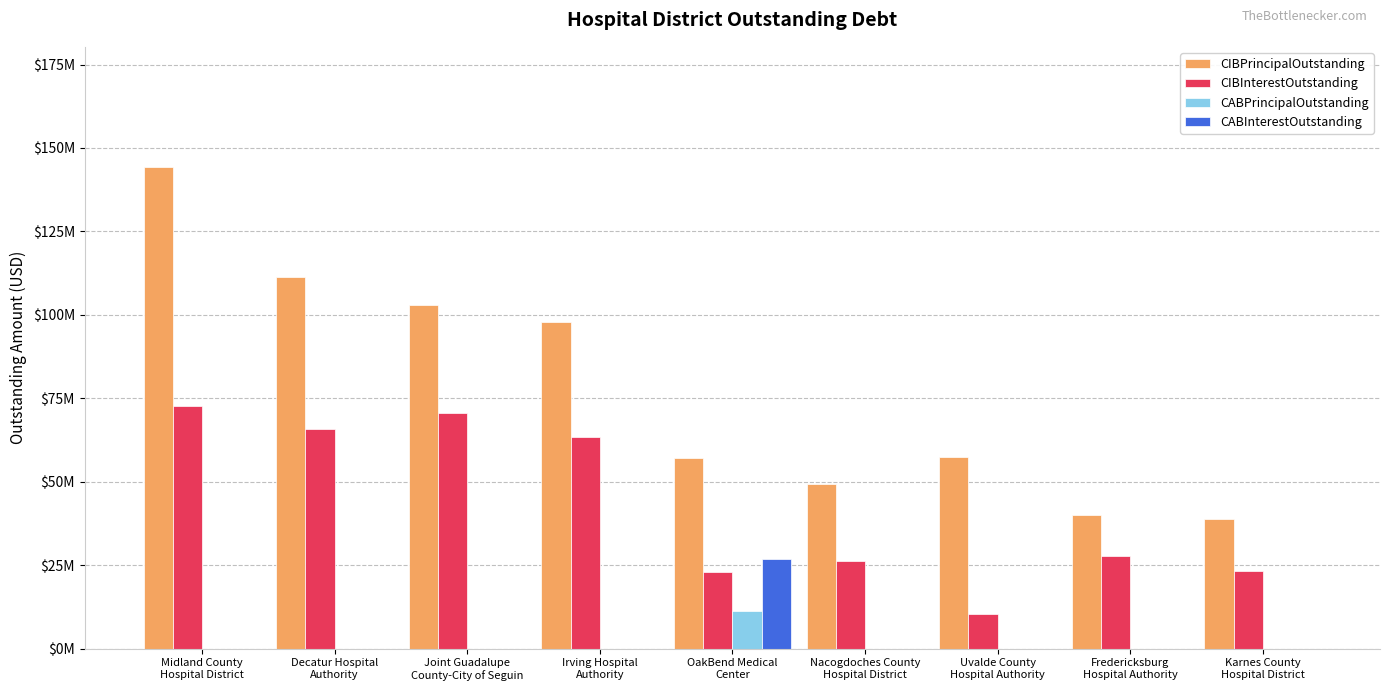

At which category is the sum across all series the highest?

Midland County
Hospital District